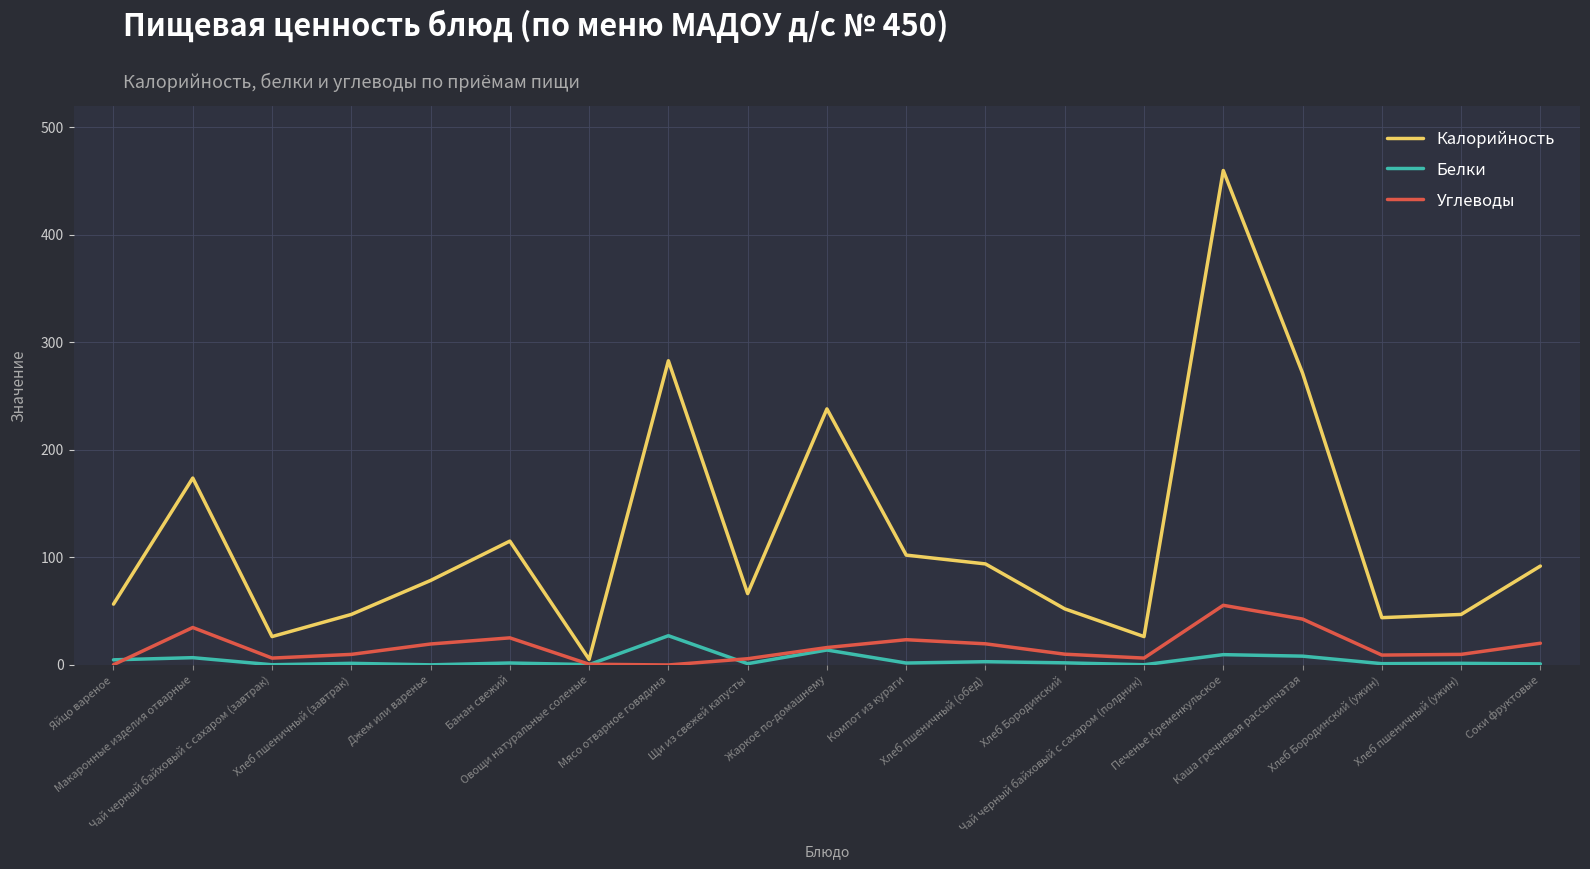

True or false: Калорийность and Белки intersect in this chart.

False